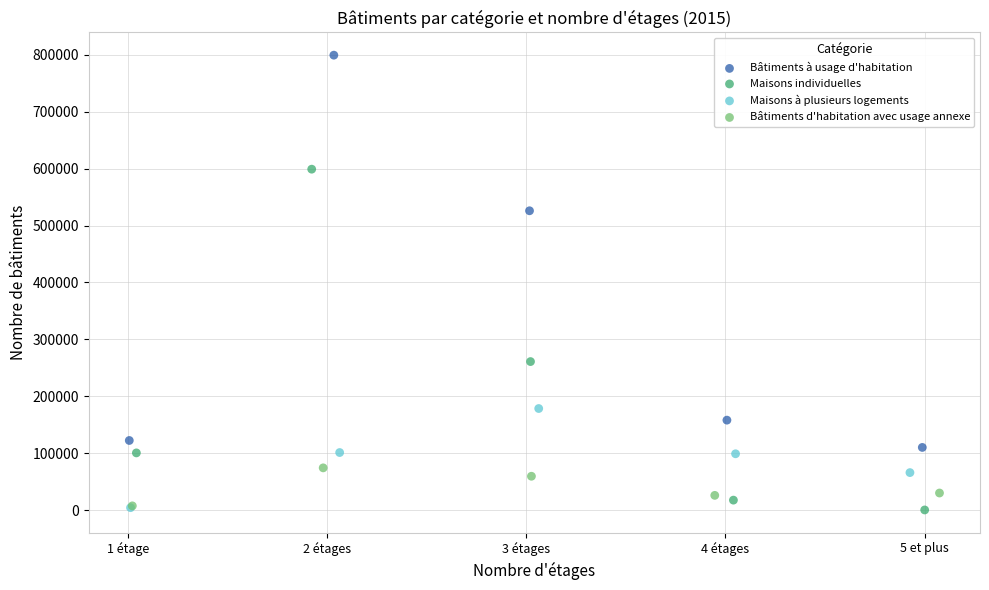

Which series has the largest Y range (max minus min)?

Bâtiments à usage d'habitation